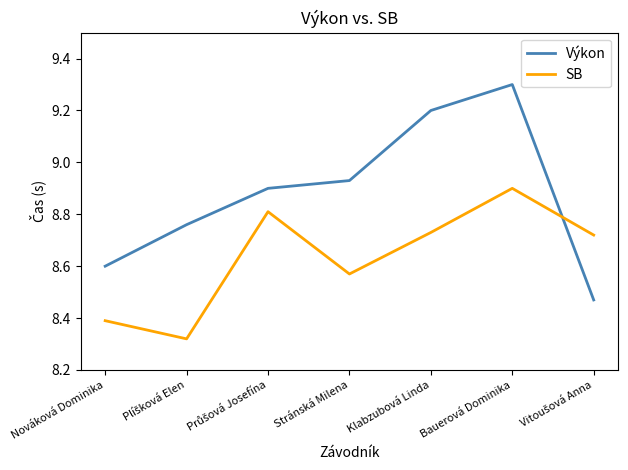

What position from the right is Bauerová Dominika?

2